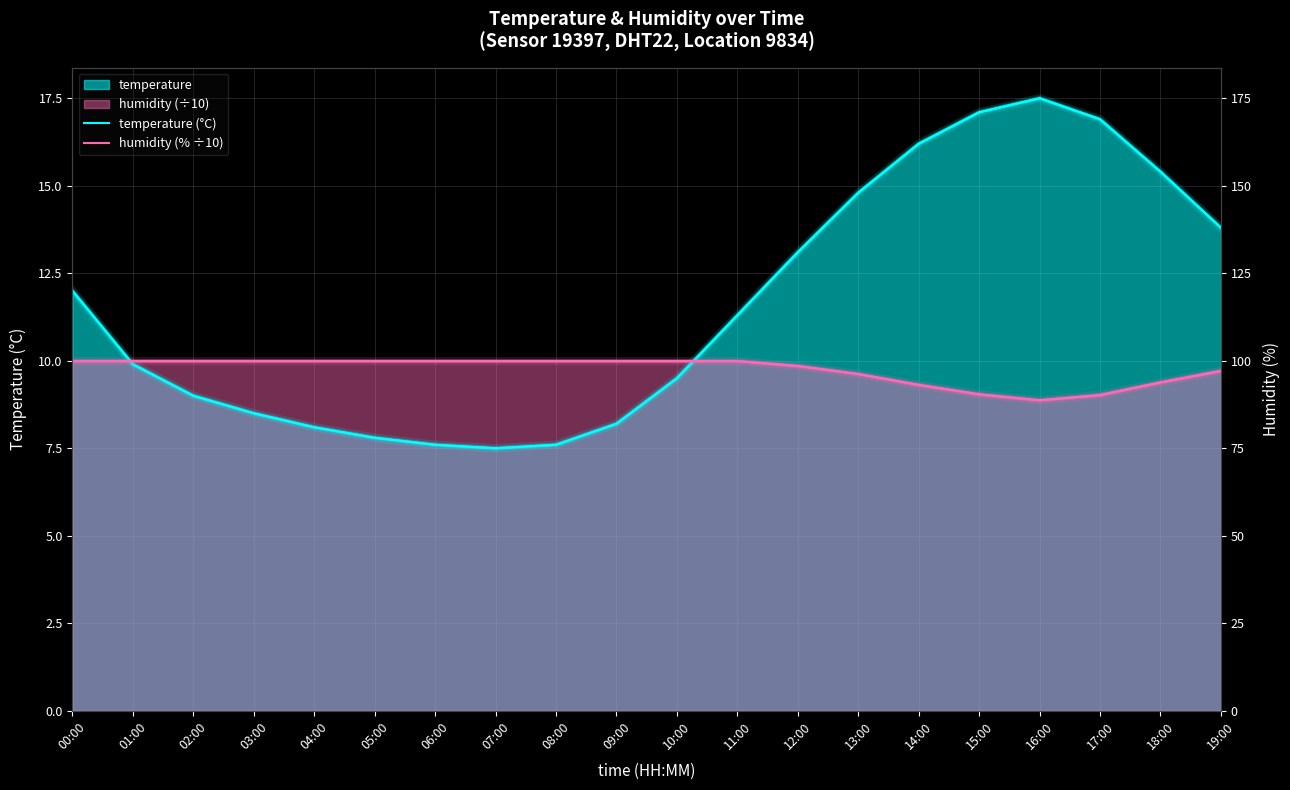

The value of humidity (% ÷10) at 06:00 is 17.7. True or false?

False